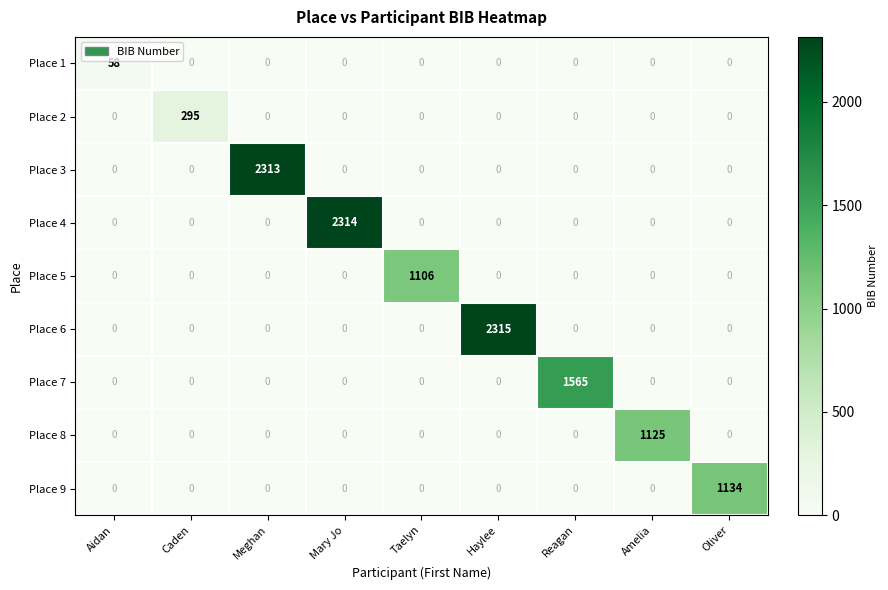

At which category is the sum across all series the highest?

Haylee